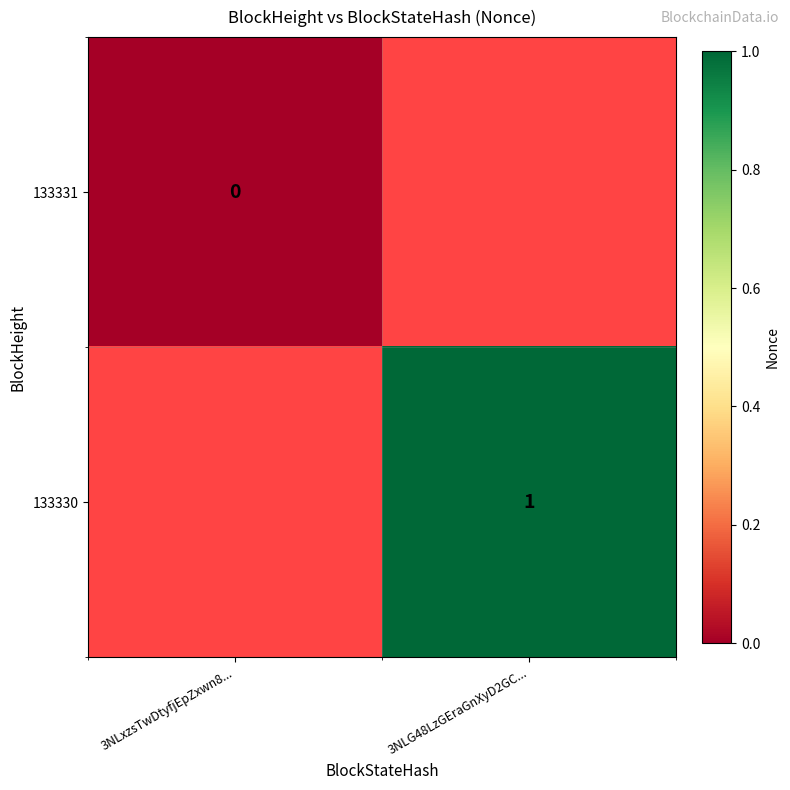

Which has a higher value, 3NLG48LzGEraGnXyD2GC... or 3NLxzsTwDtyfjEpZxwn8...?

3NLxzsTwDtyfjEpZxwn8...